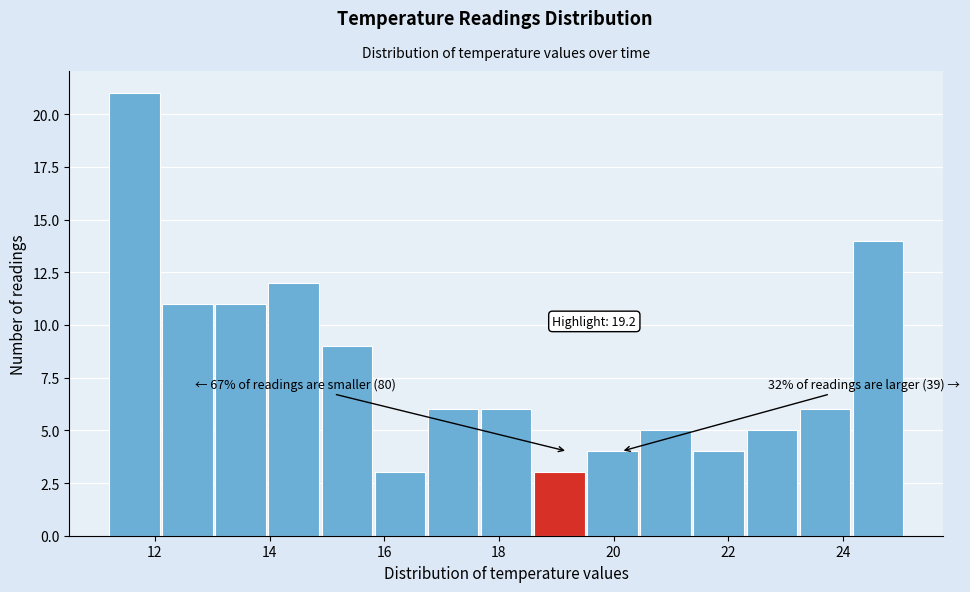

Which range on the x-axis has the tallest bar?

11.2 to 12.2